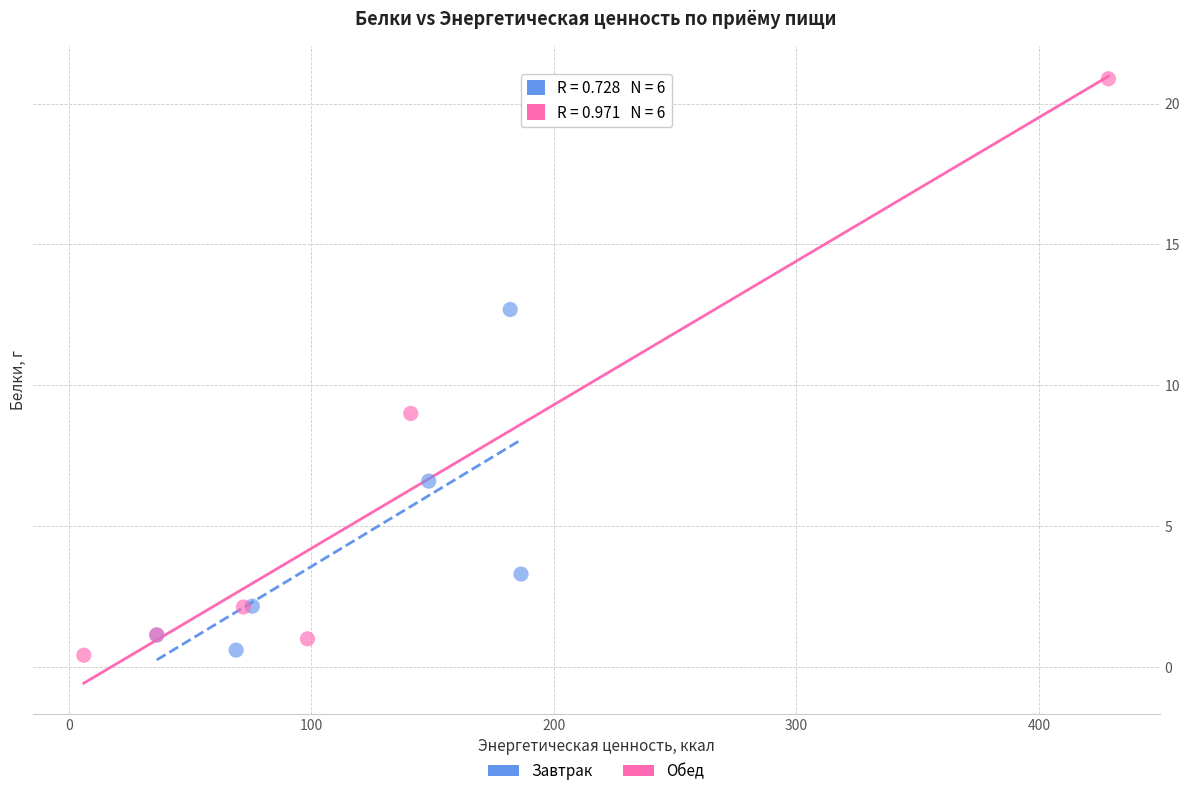

Which series reaches the maximum Y coordinate?

Обед